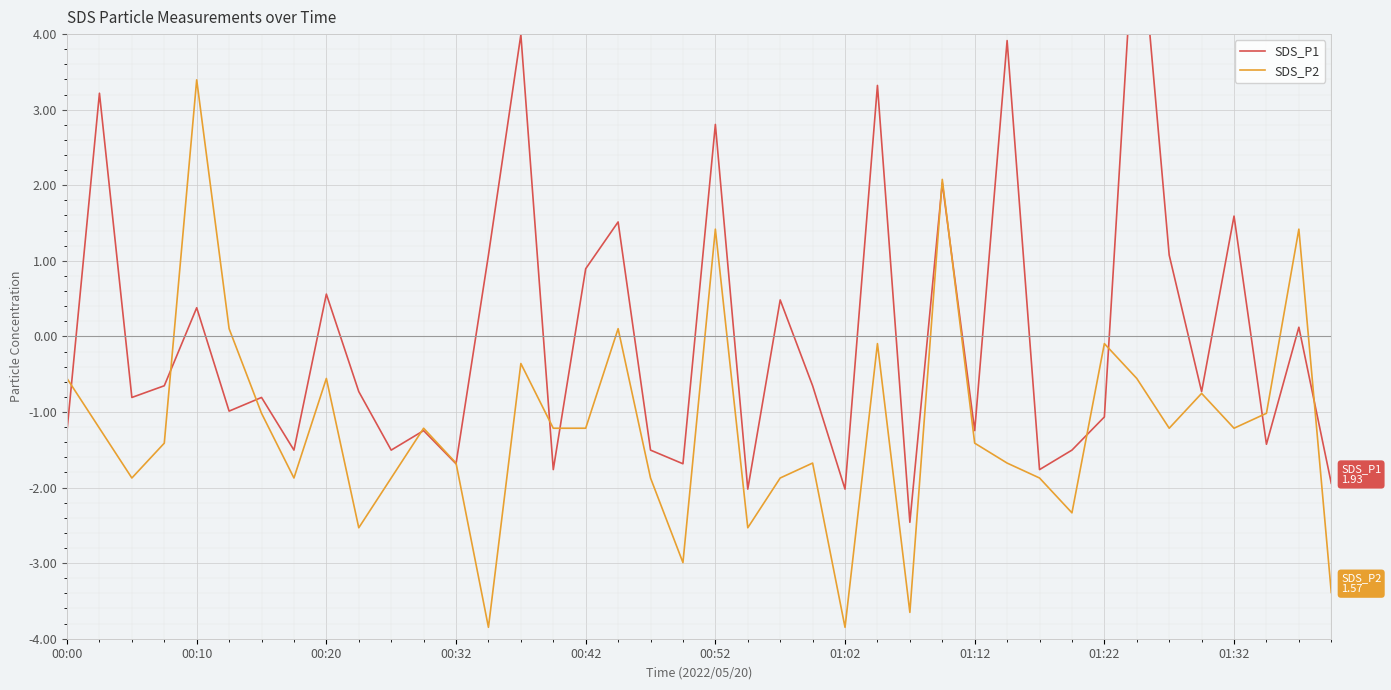

How many values in the SDS_P1 series are below 0?

24